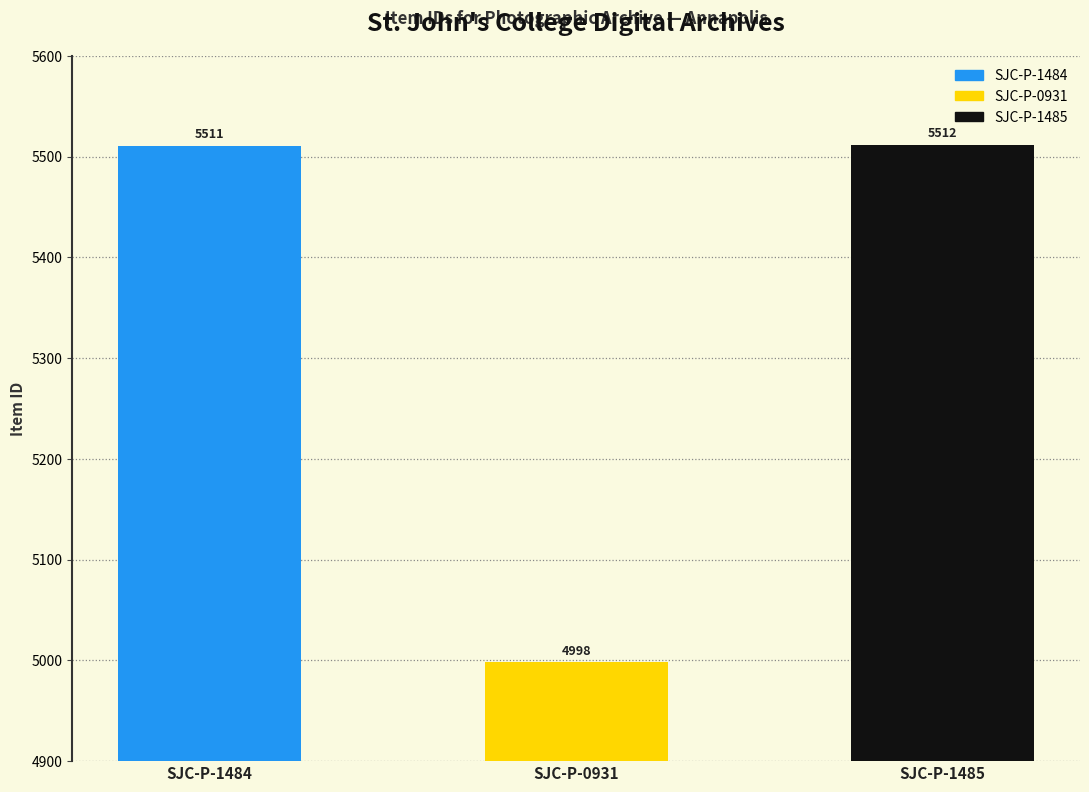

Count the number of categories in the chart.

3